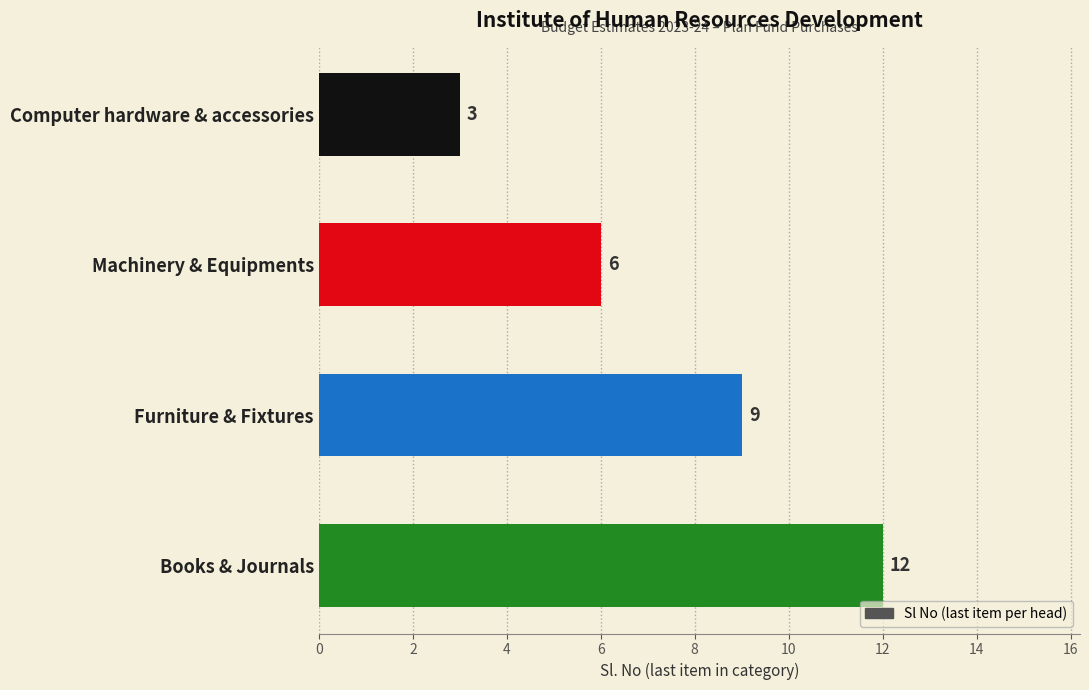

Rank the categories by value from highest to lowest.

Books & Journals, Furniture & Fixtures, Machinery & Equipments, Computer hardware & accessories